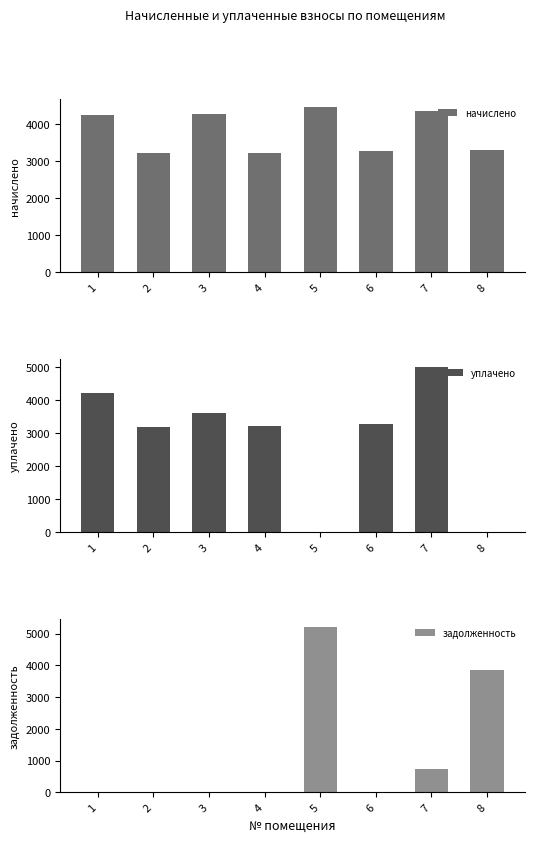

What is the spread (max minus min) of values at 5?

5203.4